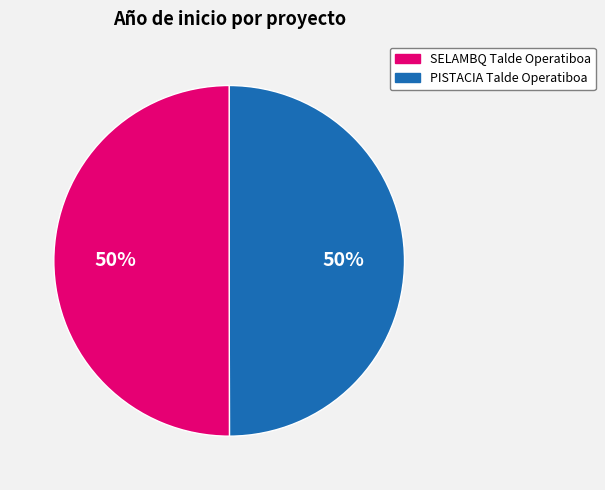

How many segments does this pie chart have?

2